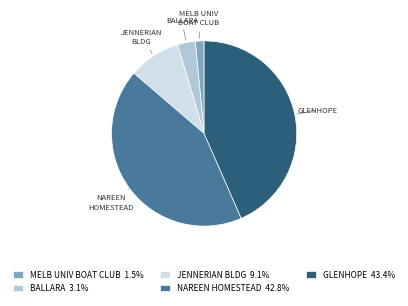

Do BALLARA 3.1% and MELB UNIV BOAT CLUB 1.5% together represent more than half of the pie?

No